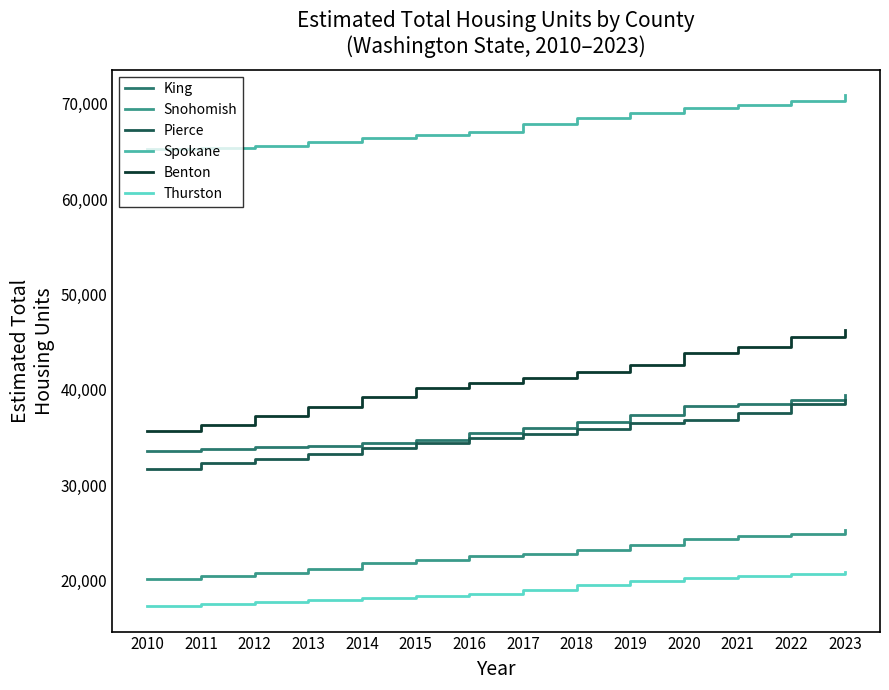

Which series has the largest range (max minus min)?

Benton